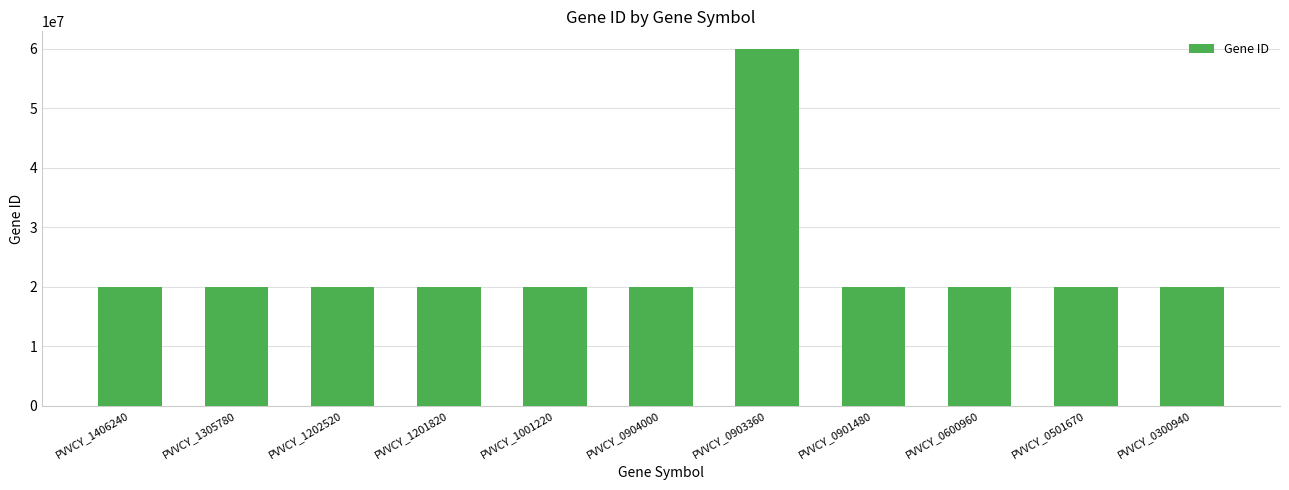

What is the maximum value shown in the chart?

59893044